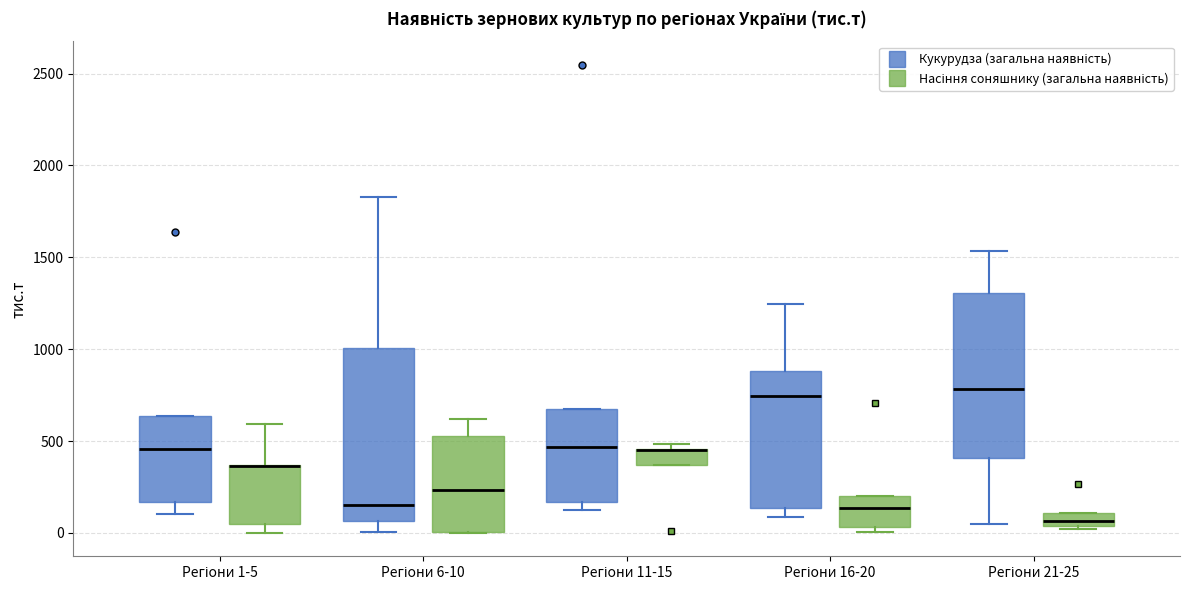

Where is the upper edge of the box for Регіони 11-15 (Насіння соняшнику (загальна наявність)) on the y-axis? The values are not printed on the chart, so give them approximately, as read against the axis.

450